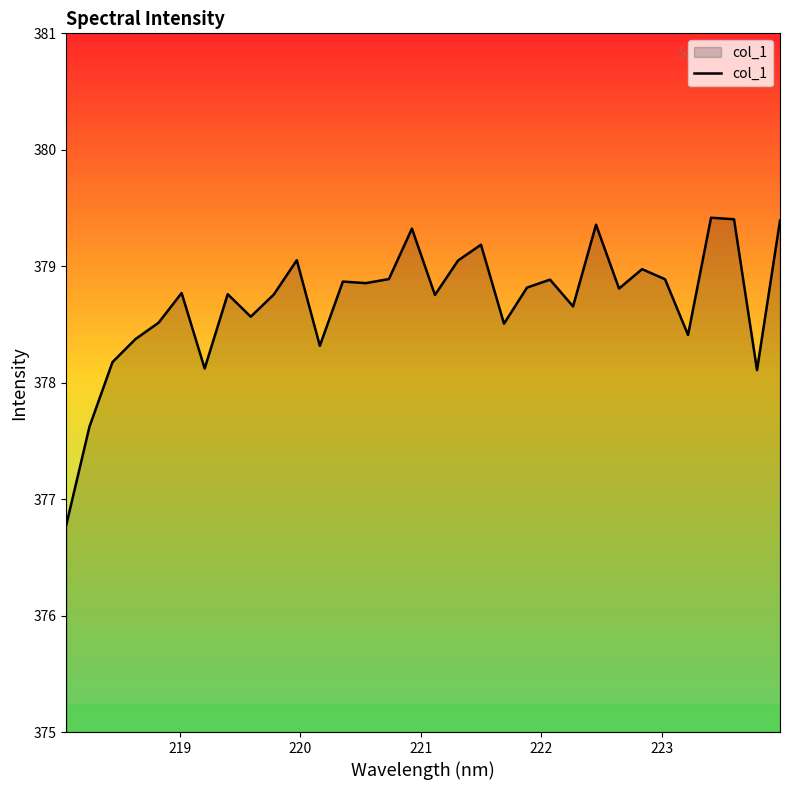

What is the difference between the maximum and minimum values?

2.6